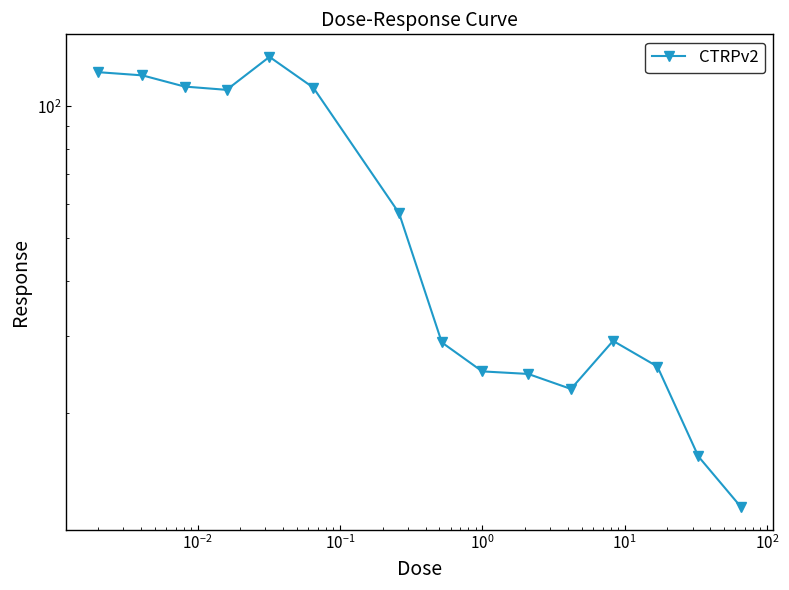

Is this an area chart (filled region under the line)?

No